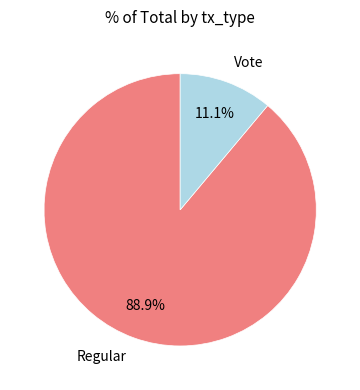

Which category has the smallest portion of the pie?

Vote